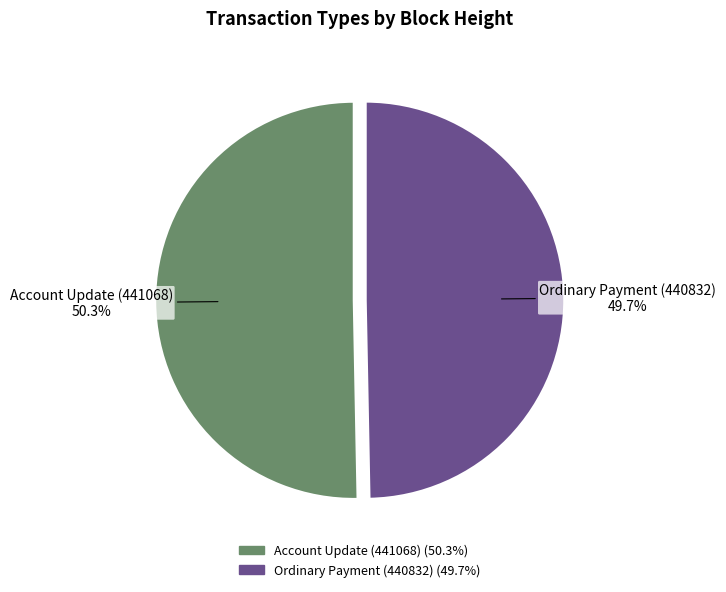

Which slice is the largest?

Account Update (441068)